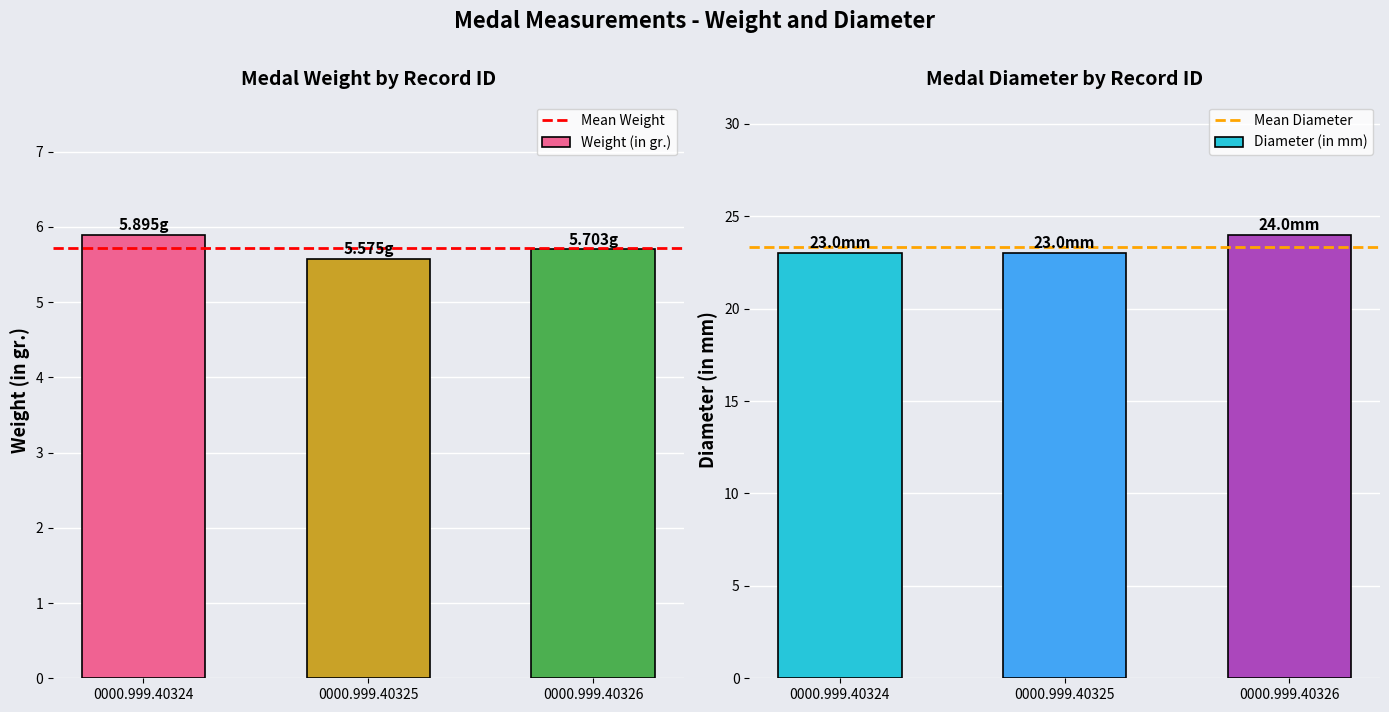

Reading left to right, list all the values displayed in this chart.

Weight (in gr.): 5.9	5.6	5.7
Diameter (in mm): 23.0	23.0	24.0